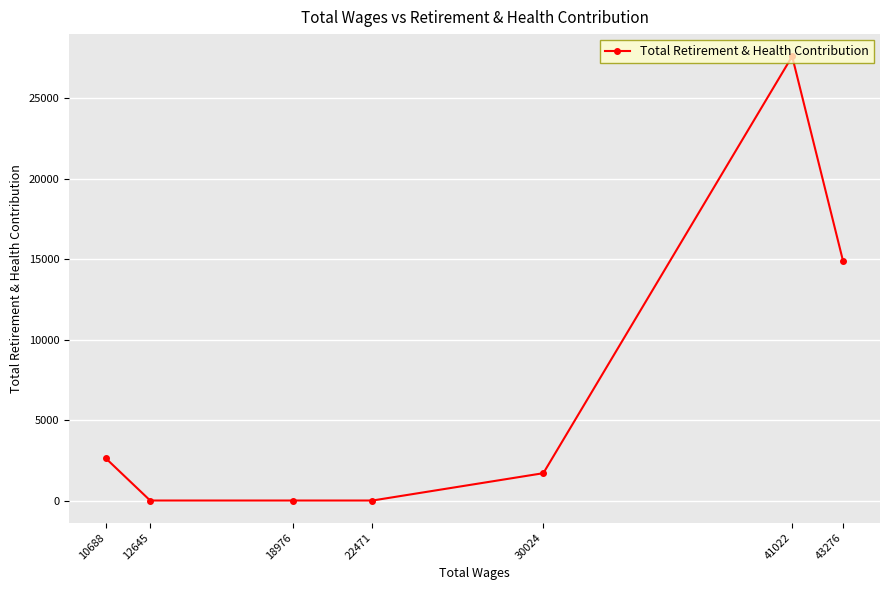

Reading left to right, list all the values displayed in this chart.

10688=2619	12645=0	18976=0	22471=0	30024=1699	41022=27610	43276=14864